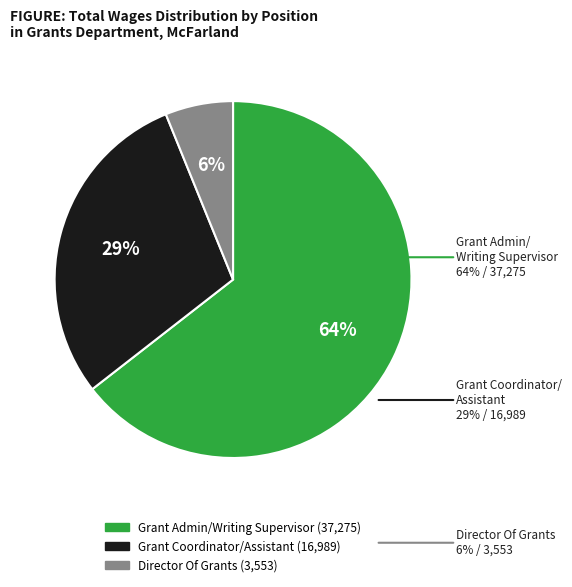

The Grant Admin/Writing Supervisor slice represents 64% of the pie. True or false?

True